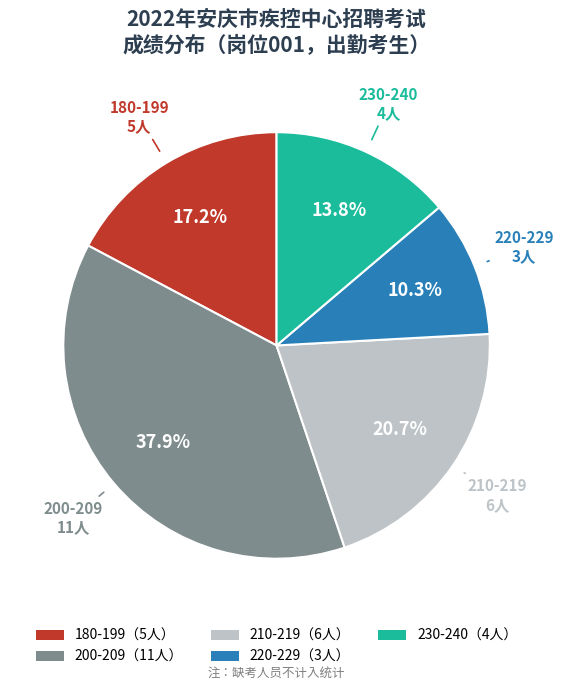

Do 230-240（4人） and 180-199（5人） together represent more than half of the pie?

No